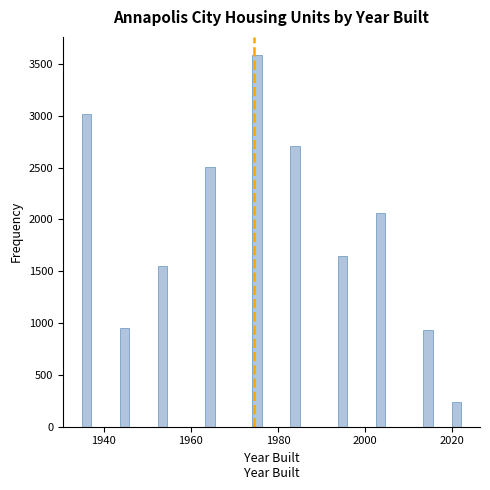

Read against the x-axis, roughly where is the centre of the tallest bar?

1976